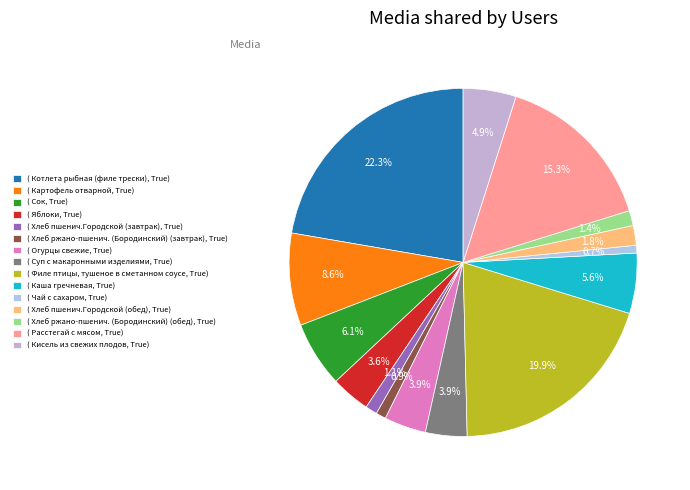

Count the number of slices in the pie.

15